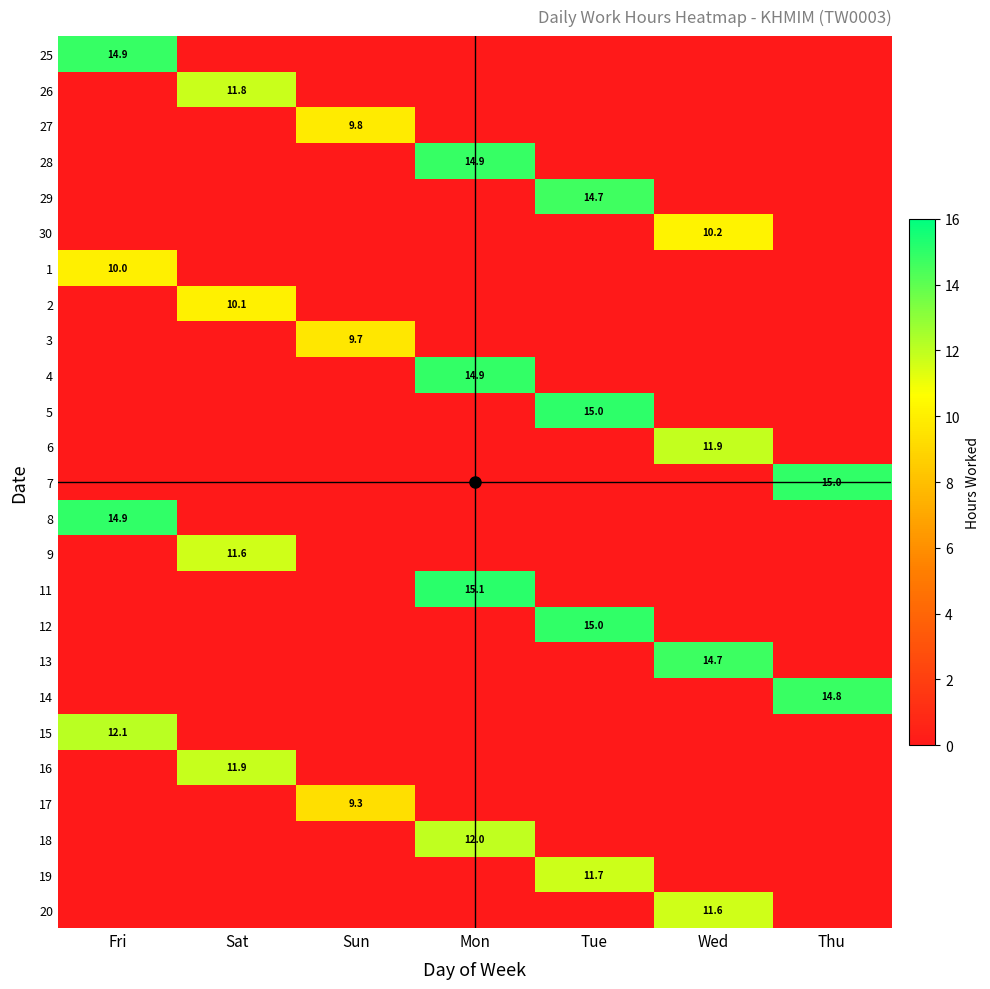

The 3 series shows 15.9 at Sun. True or false?

False